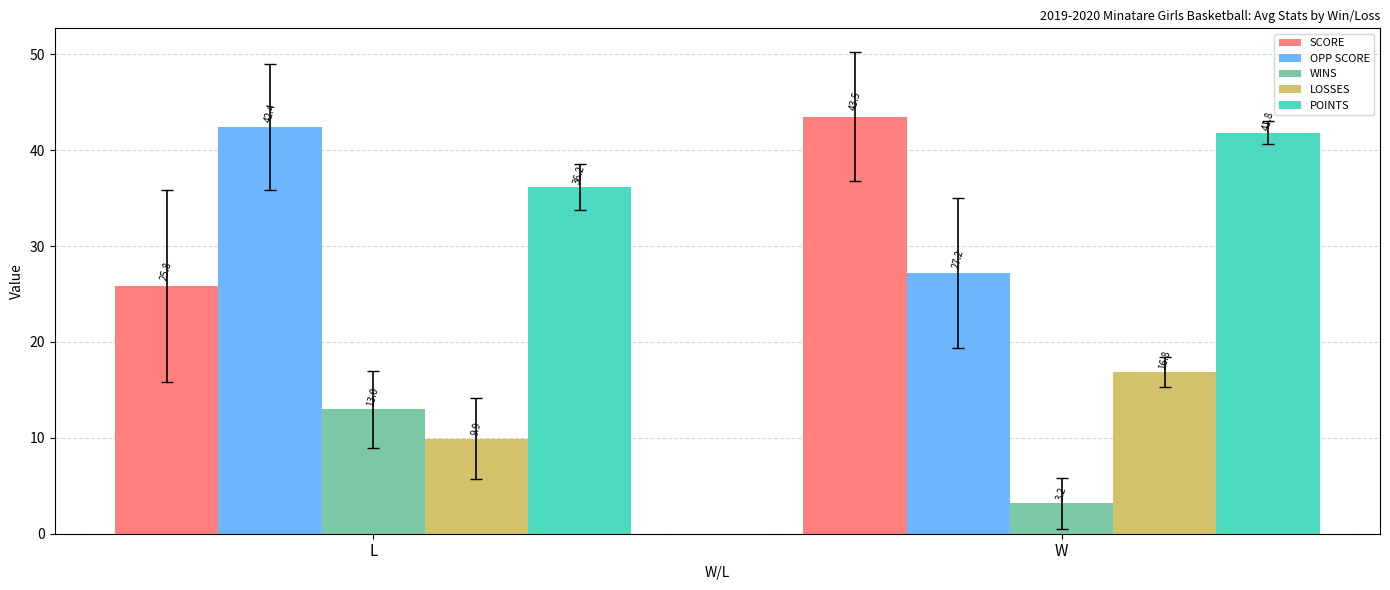

What is the maximum value for POINTS?

41.8